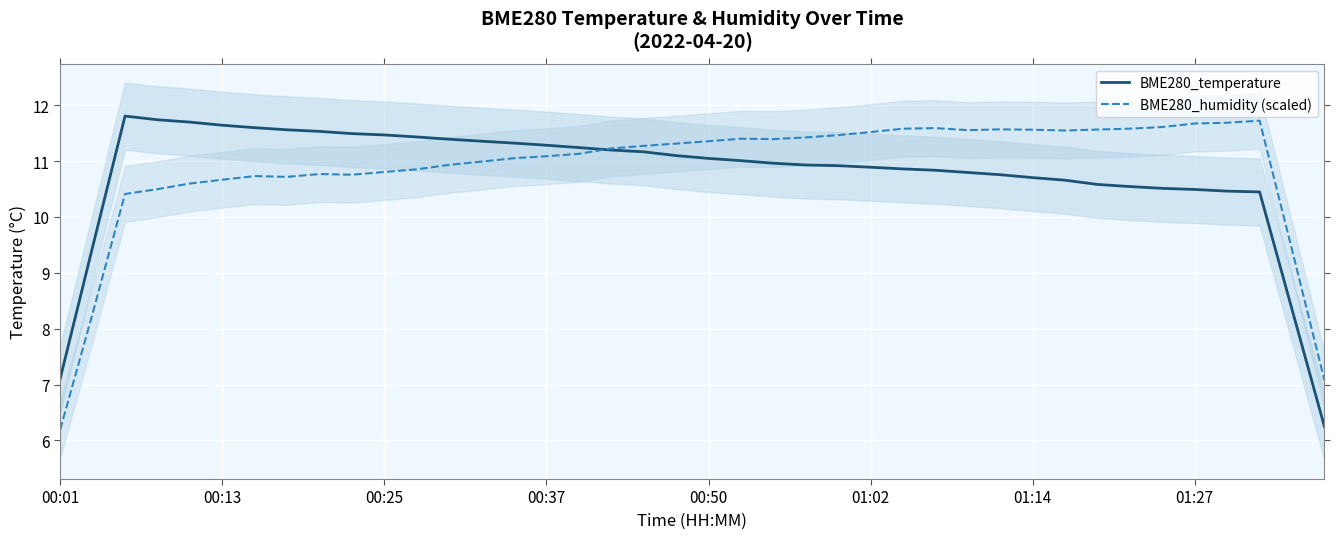

What position from the left is 01:27?

36